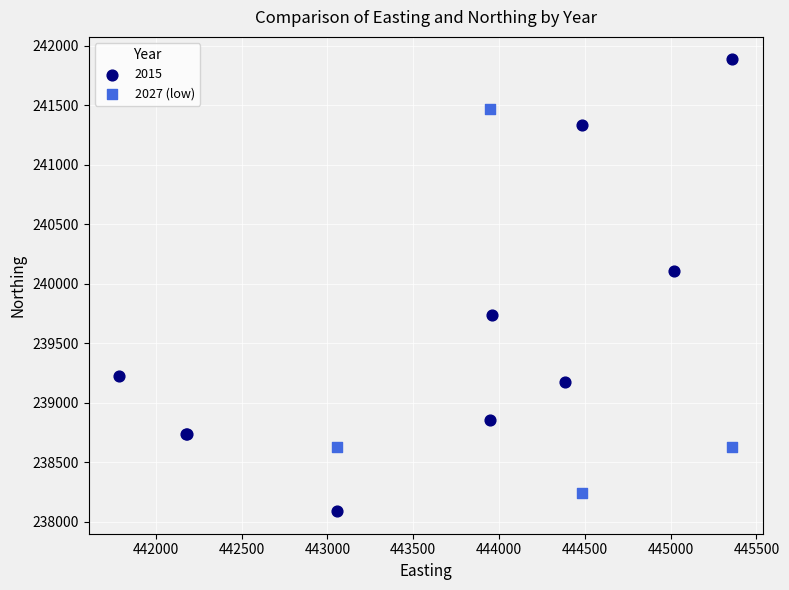

Which series has the largest Y range (max minus min)?

2015